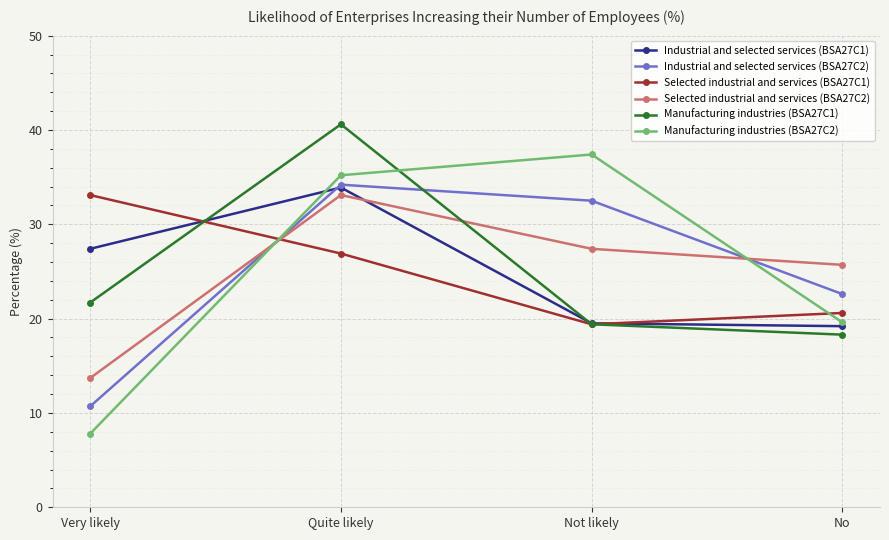

Where is Manufacturing industries (BSA27C2) nearest to the value 22?

No